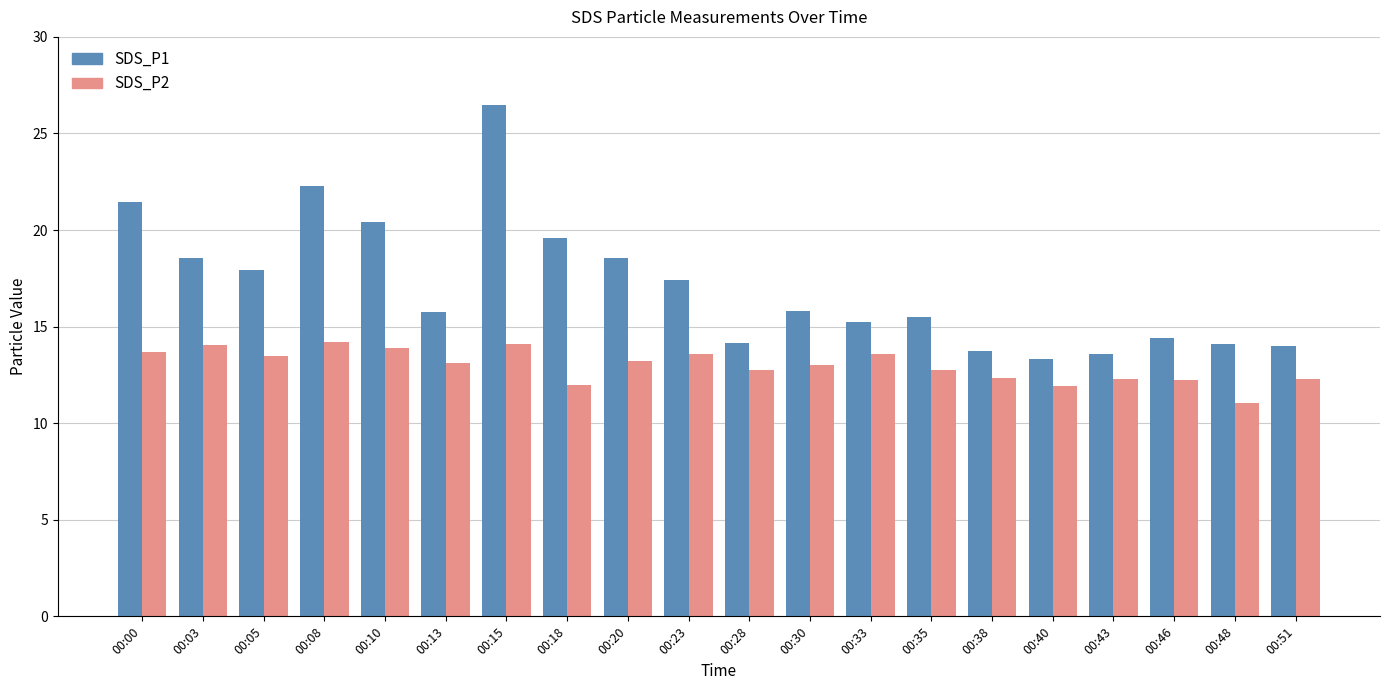

List the series in order of their overall mean, highest first.

SDS_P1, SDS_P2